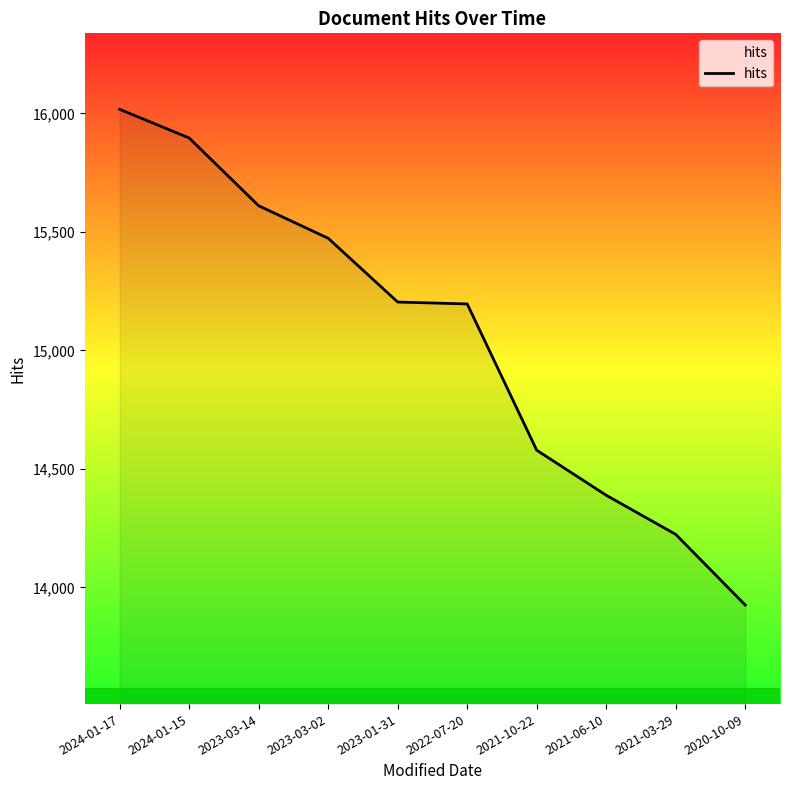

At which category does the chart reach its minimum across all series?

2020-10-09